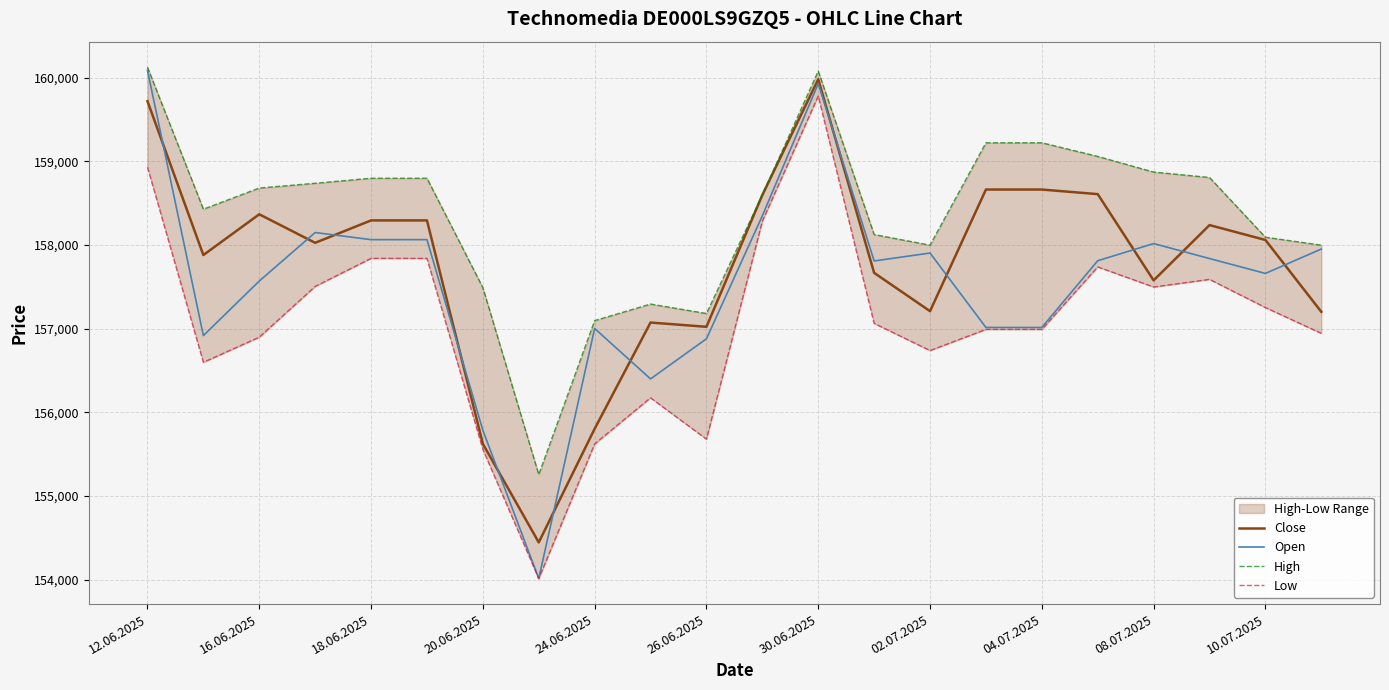

What is the maximum value shown in the chart?

160125